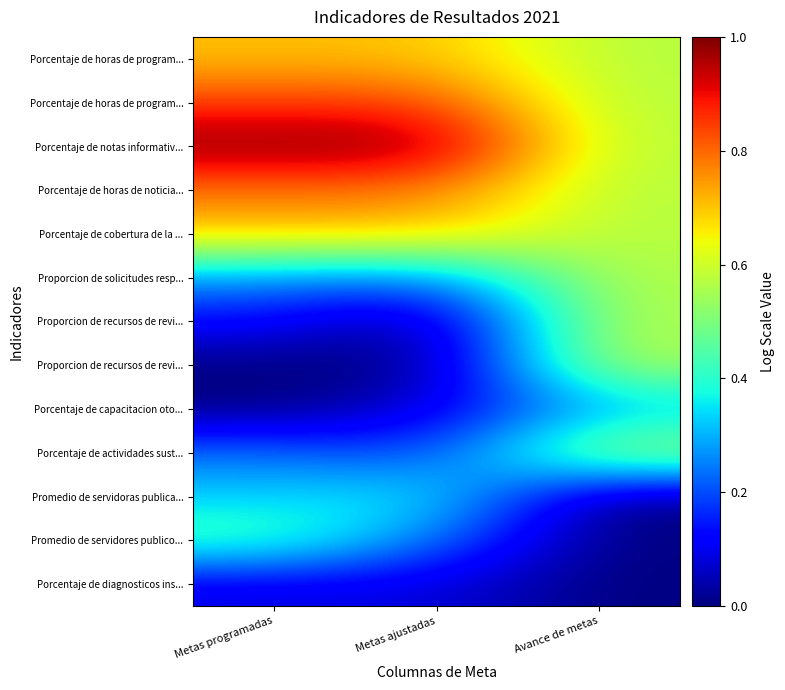

How many data points does each series have?

3